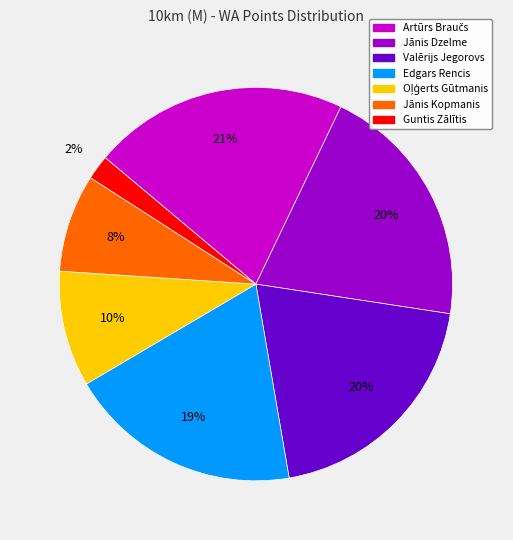

To the nearest percent, what is the average slice percentage?

14%